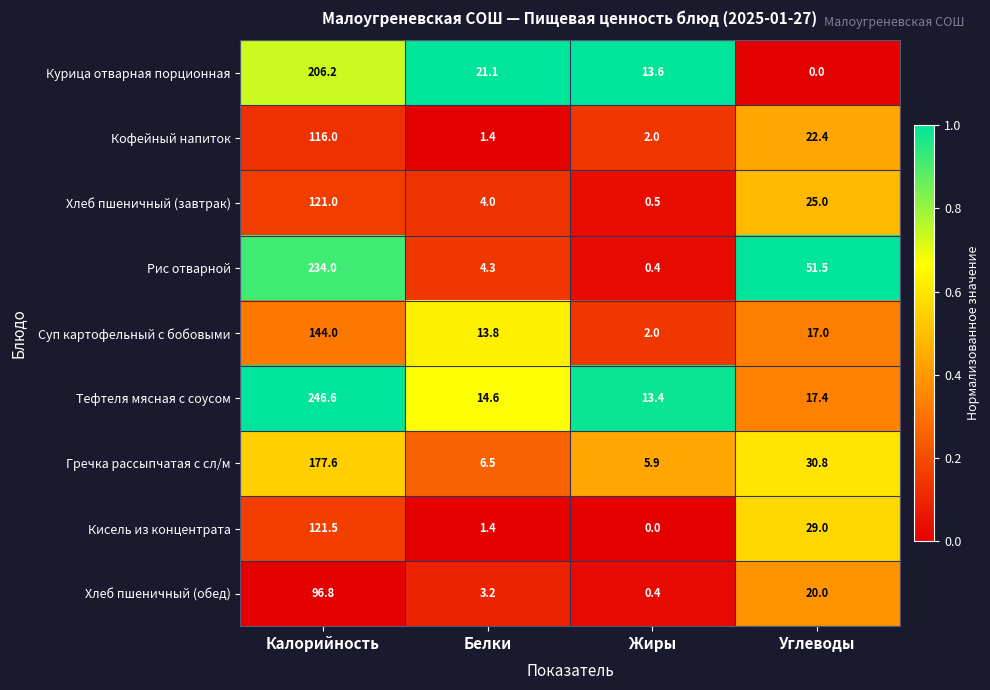

Which series changed the most between Жиры and Углеводы?

Рис отварной